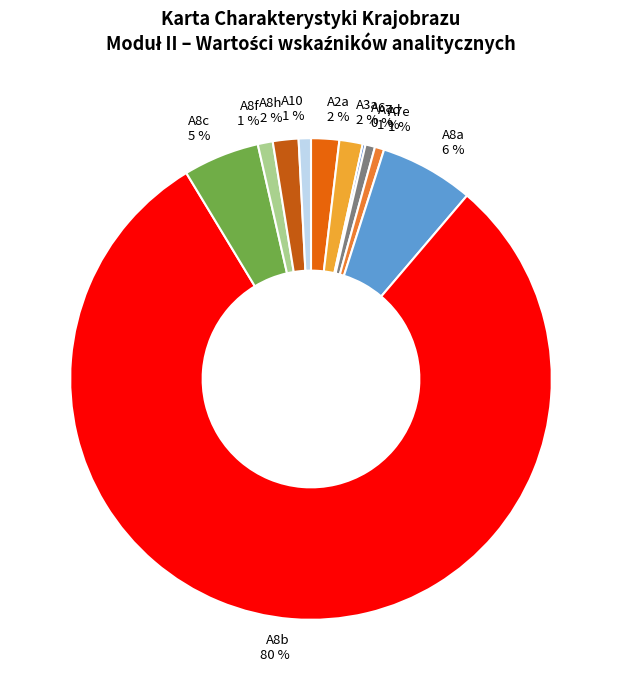

Approximately how many times larger is the value at A8f compared to A2a?

0.5